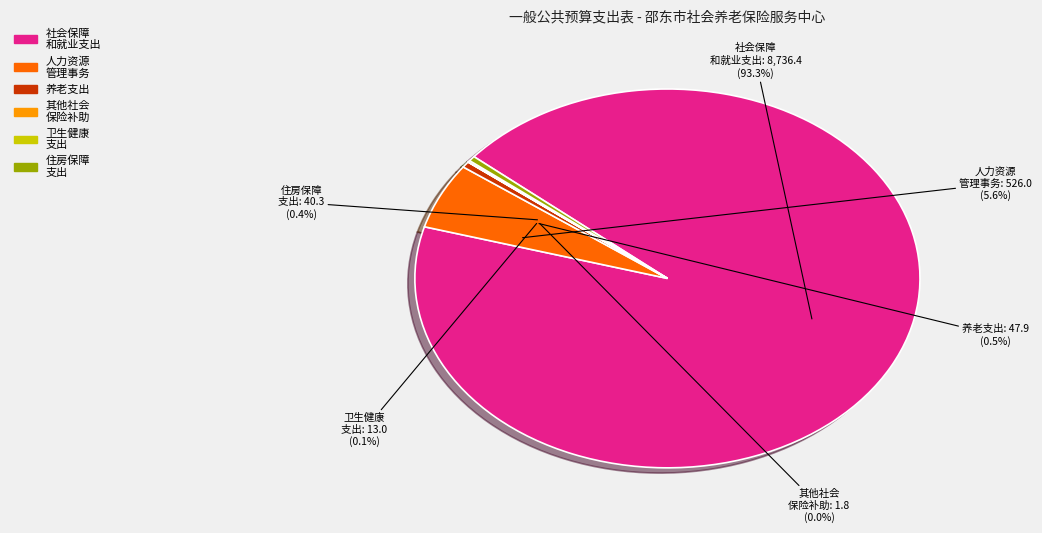

Rank the categories by value from highest to lowest.

社会保障和就业支出, 人力资源和社会保障管理事务, 行政事业单位养老支出, 住房保障支出, 卫生健康支出, 财政对其他社会保险基金的补助